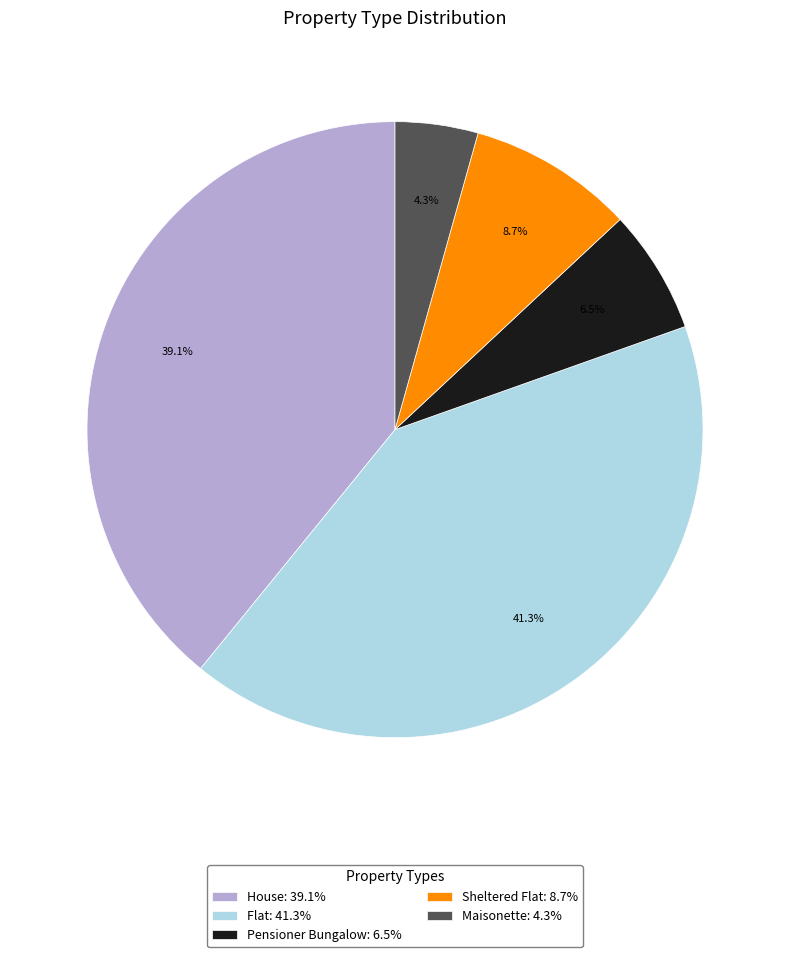

Combined, what portion of the pie is House: 39.1% and Sheltered Flat: 8.7%?

47.8%